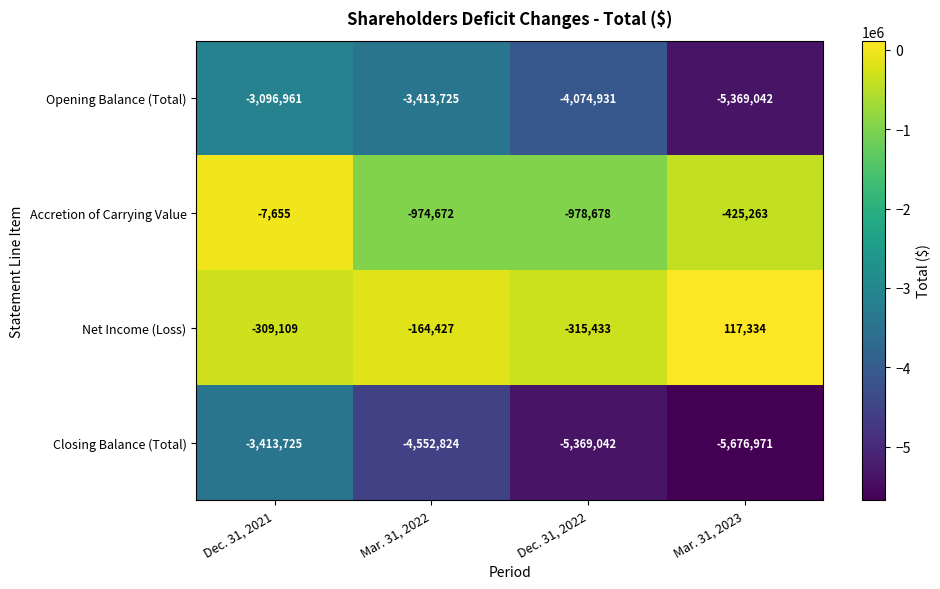

What is the greatest value displayed?

117334